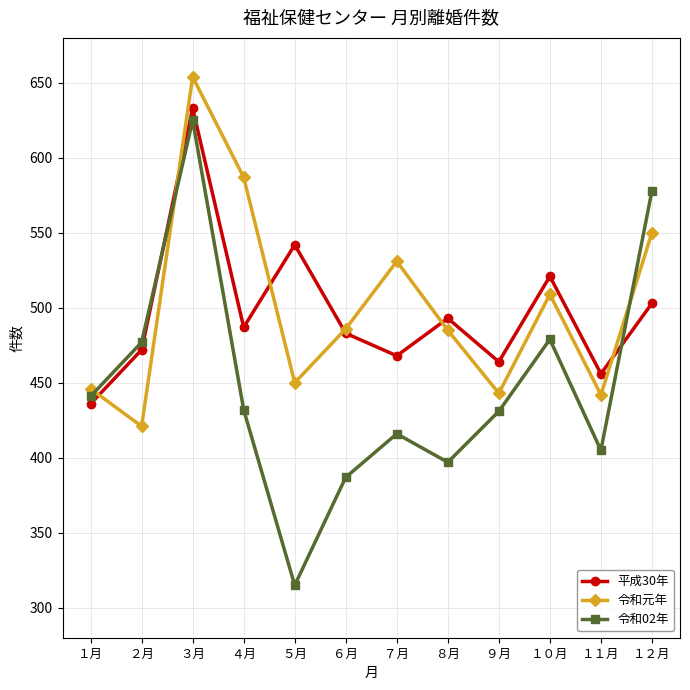

The 令和元年 series shows 170 at ３月. True or false?

False